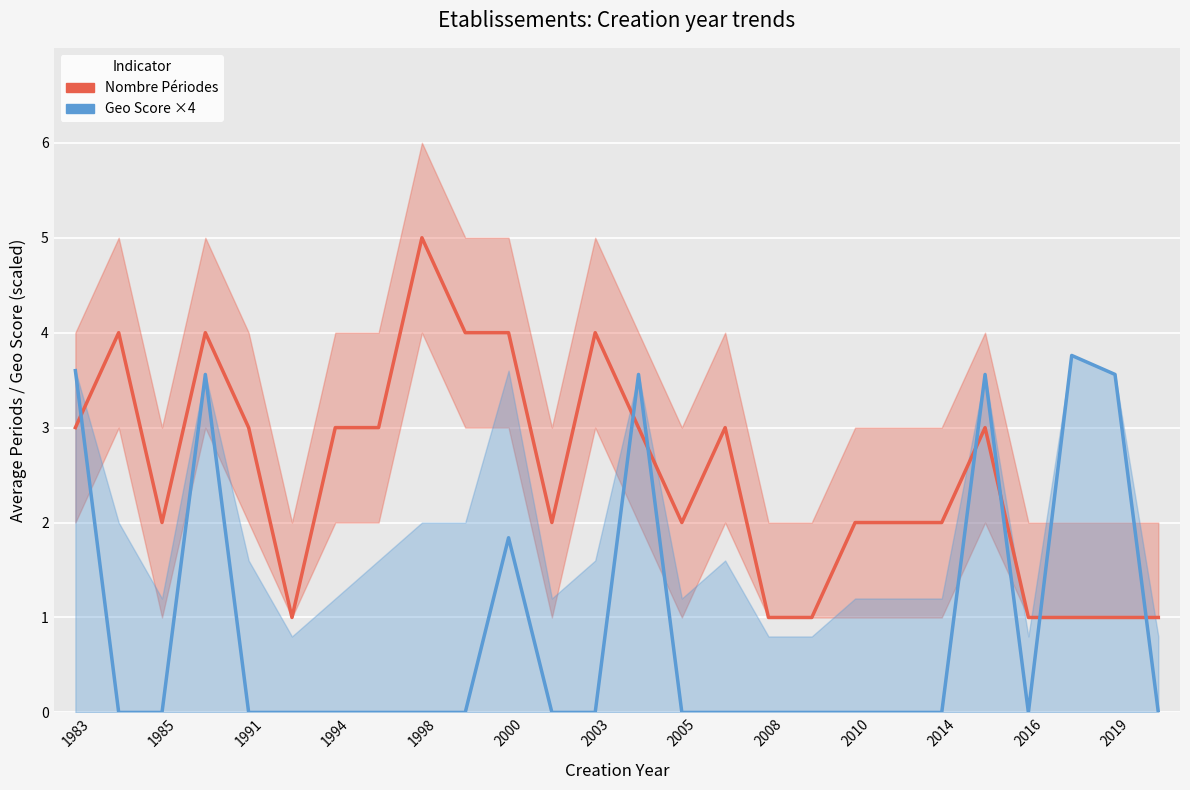

List the series in order of their peak value, highest first.

Nombre Périodes (count), Geo Score ×4